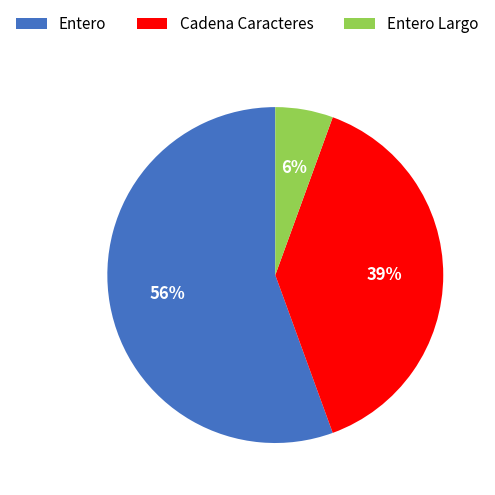

The Entero slice represents 47% of the pie. True or false?

False